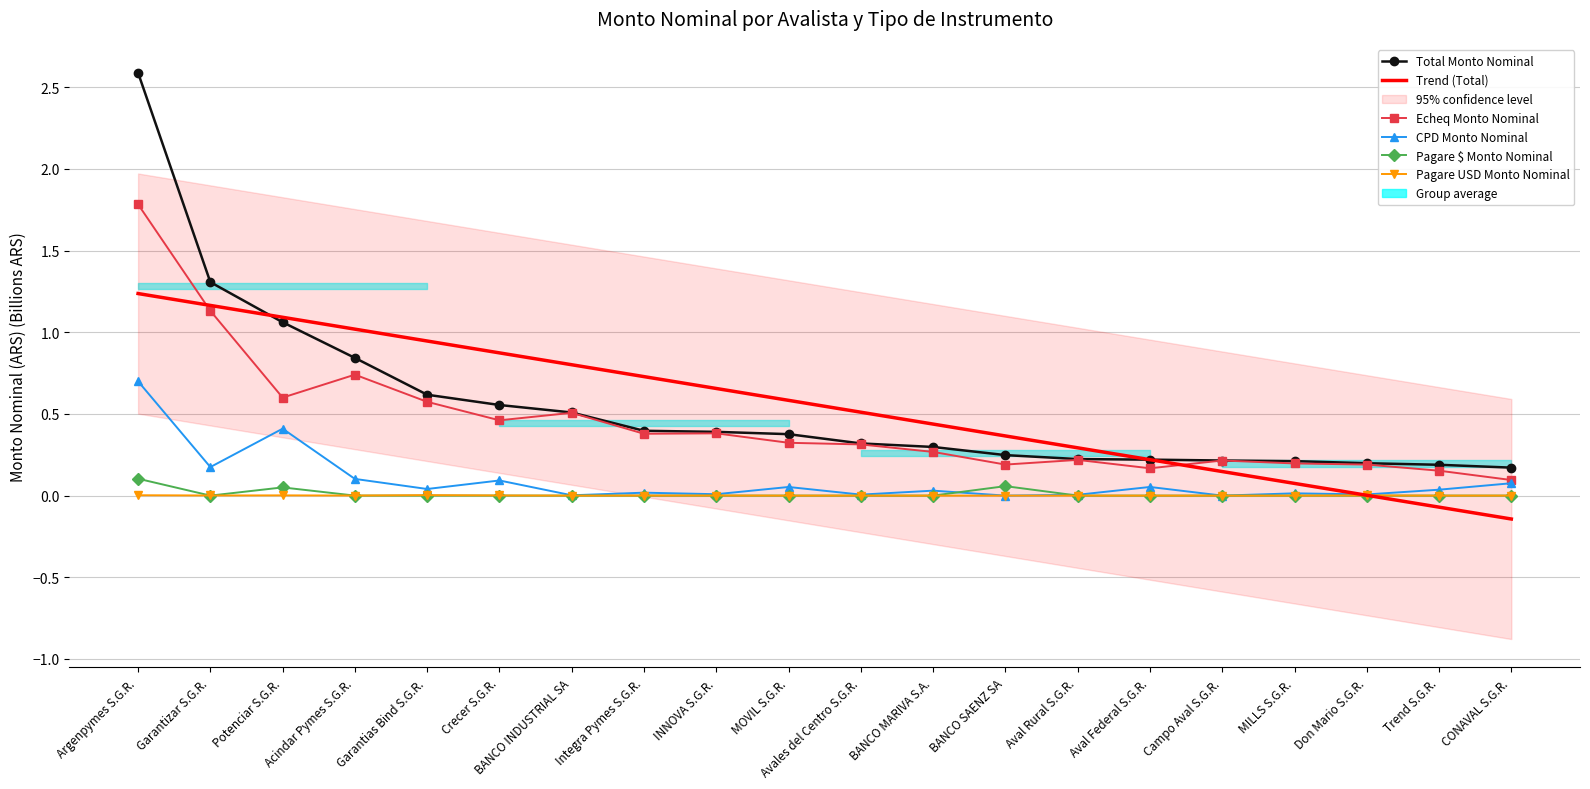

True or false: Total Monto Nominal and Pagare USD Monto Nominal cross at least once.

False